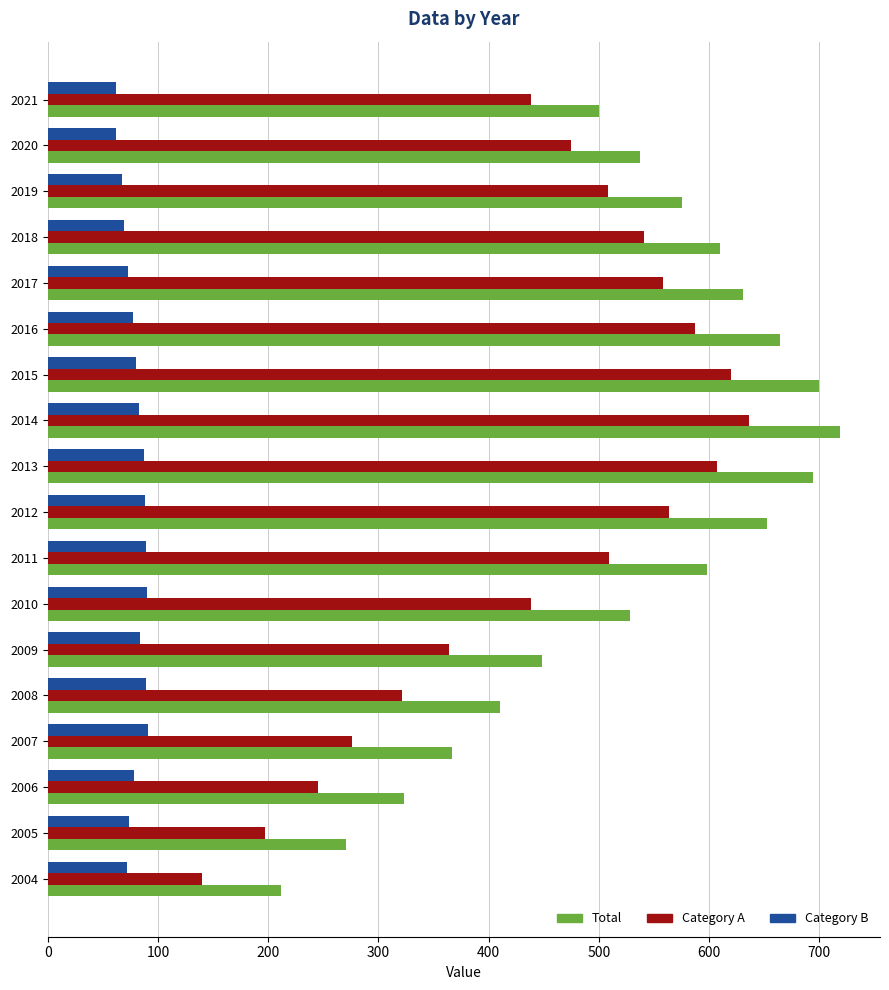

At which category does the chart reach its peak across all series?

2014